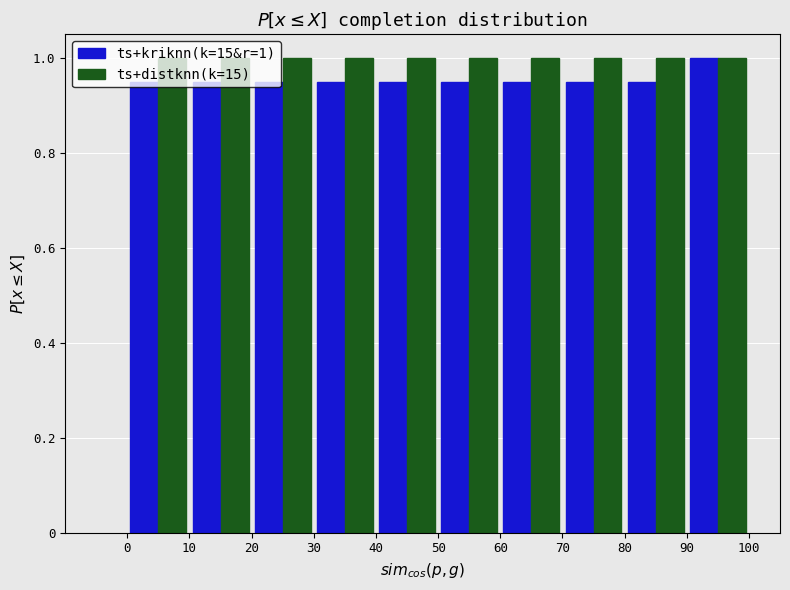

In the ts+kriknn(k=15&r=1) series, which range on the x-axis has the tallest bar?

90 to 100